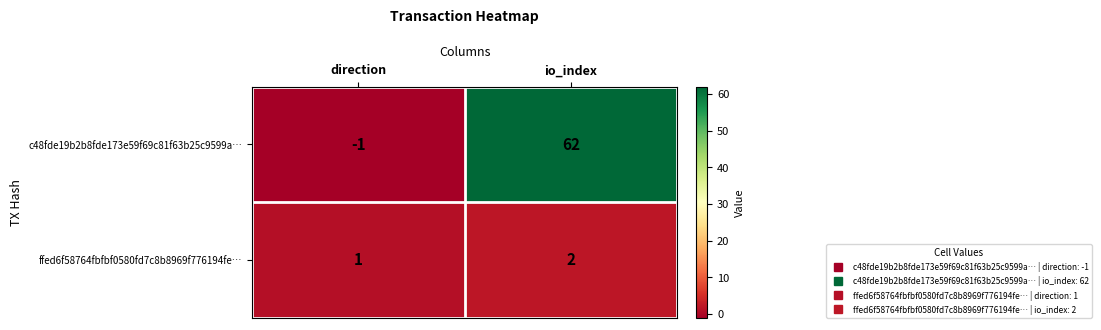

Rank the series by their maximum value, from highest to lowest.

c48fde19b2b8fde173e59f69c81f63b25c9599a…, ffed6f58764fbfbf0580fd7c8b8969f776194fe…